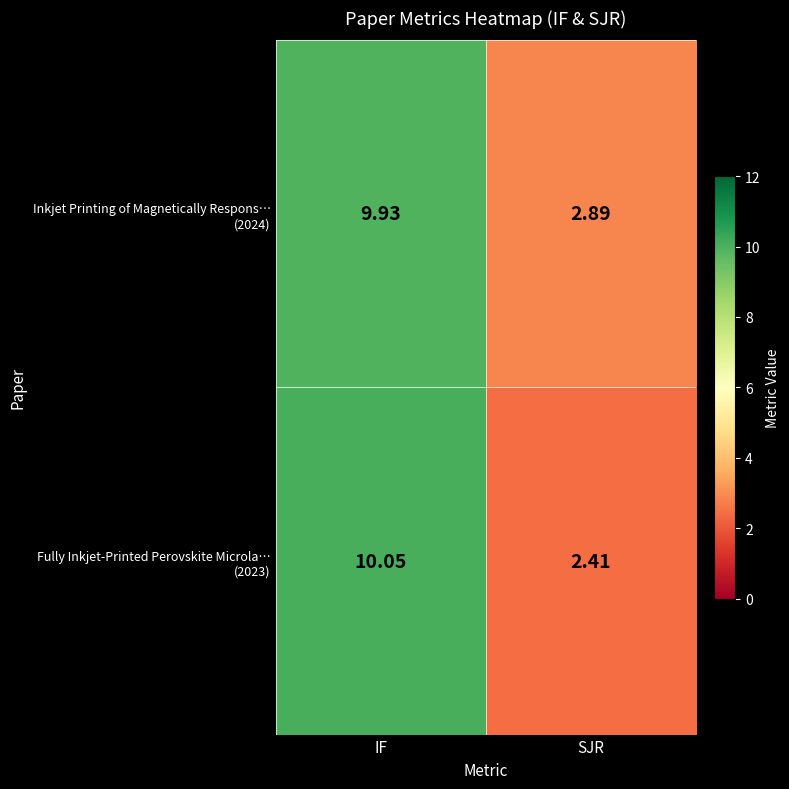

At which category is the sum across all series the highest?

IF